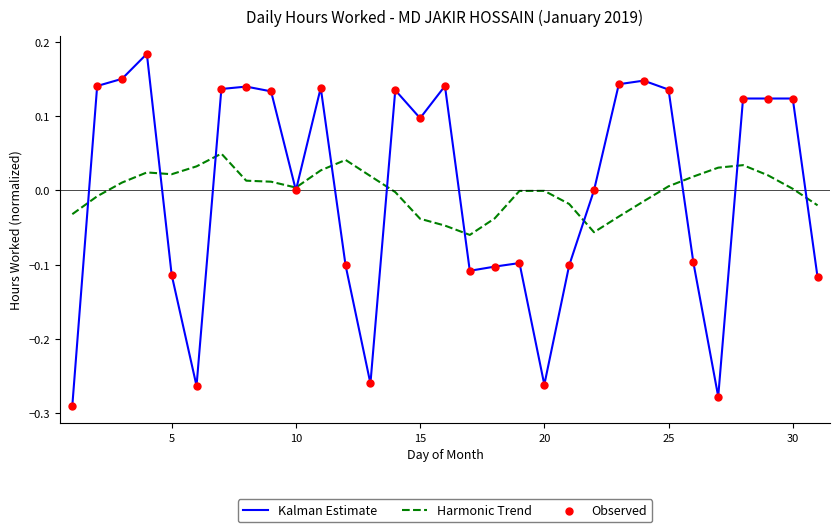

Which series has the largest total across all categories?

Kalman Estimate